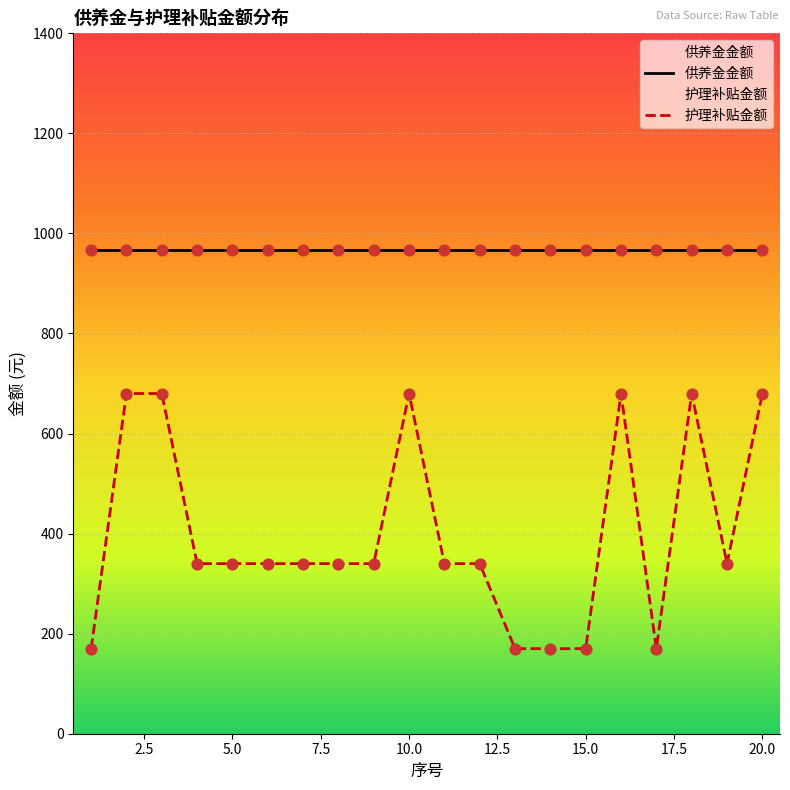

Which series has the largest total across all categories?

供养金金额